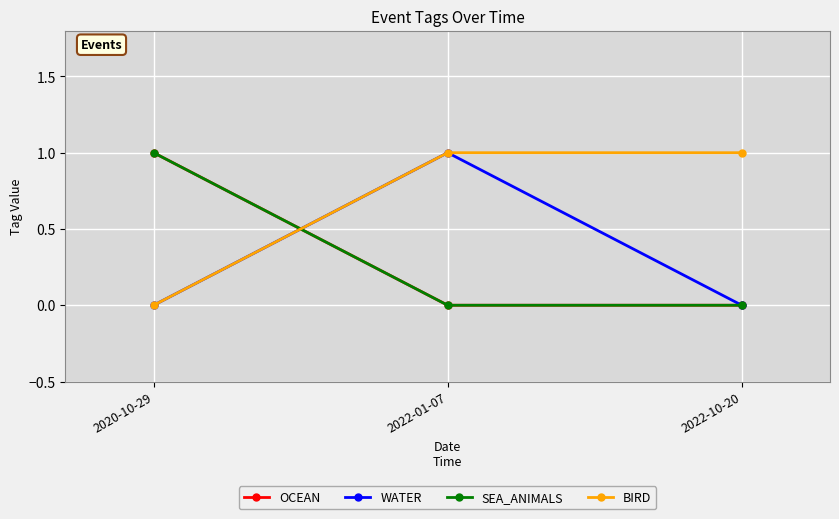

List the labels in order of OCEAN value, smallest first.

2022-01-07, 2022-10-20, 2020-10-29